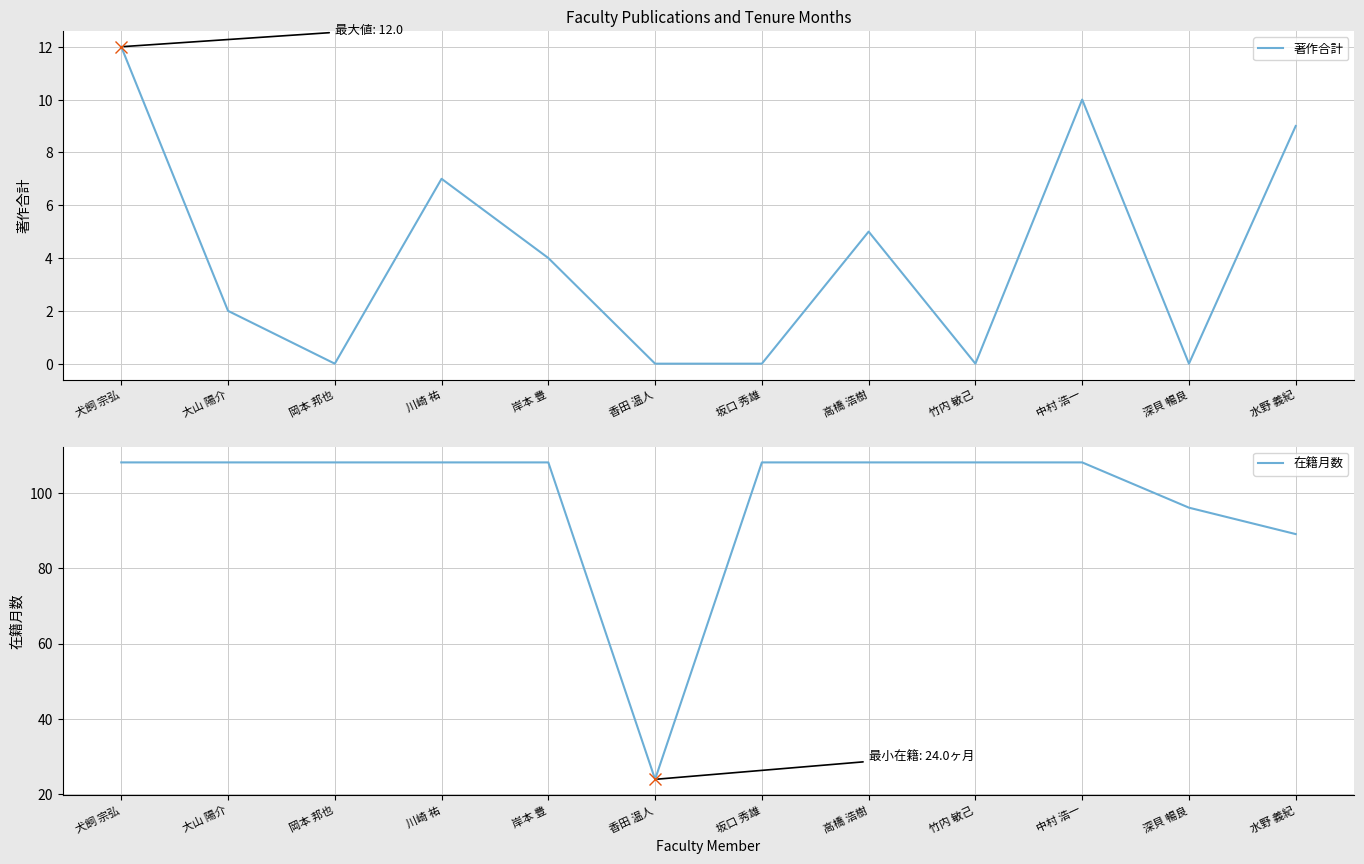

Which series changed the most between 犬飼 宗弘 and 川崎 祐?

著作合計